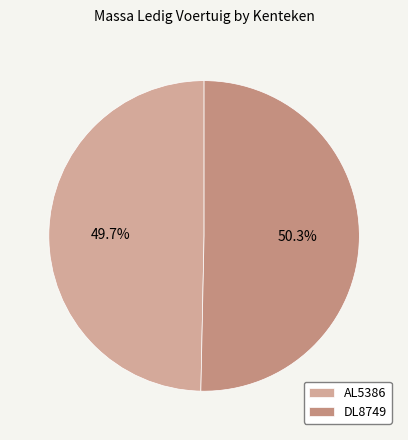

What is the ratio of the value at DL8749 to the value at AL5386?

1.0